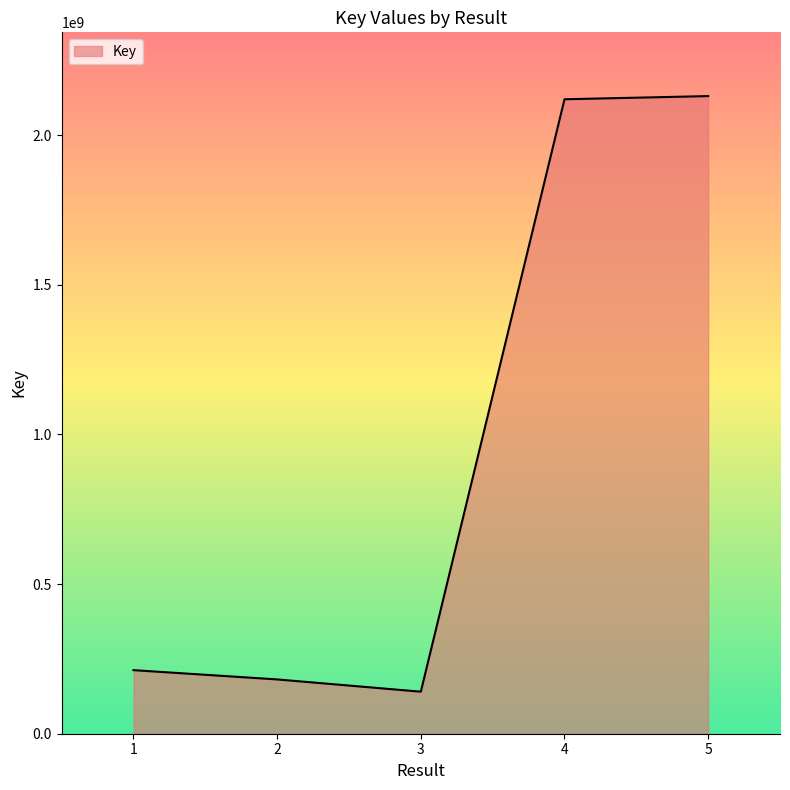

How many lines are shown in the chart?

1